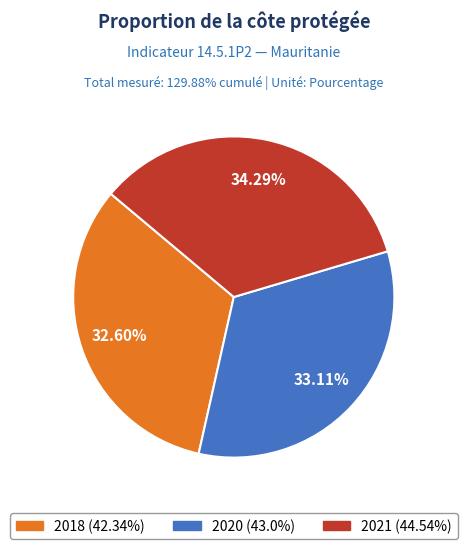

What is the total percentage of 2020 and 2021?

67.4%